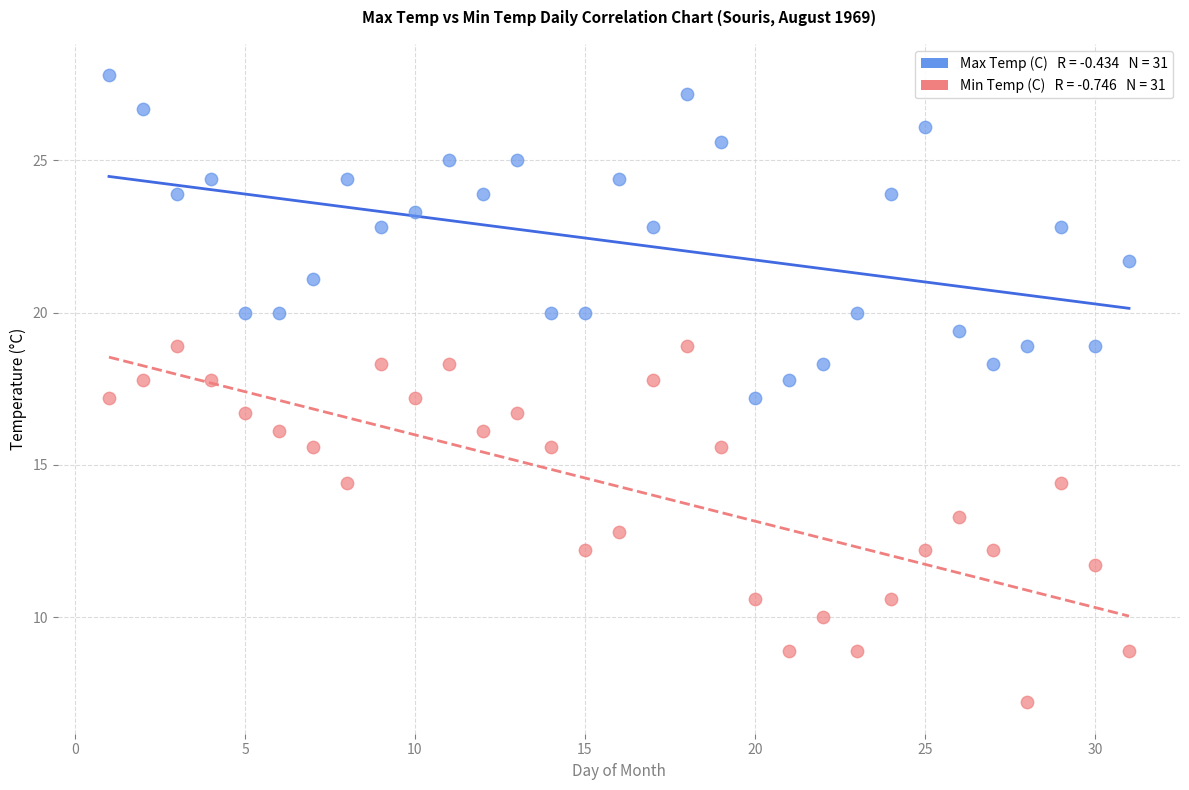

Across all data points, what is the range of Y values (max minus min)?

20.6